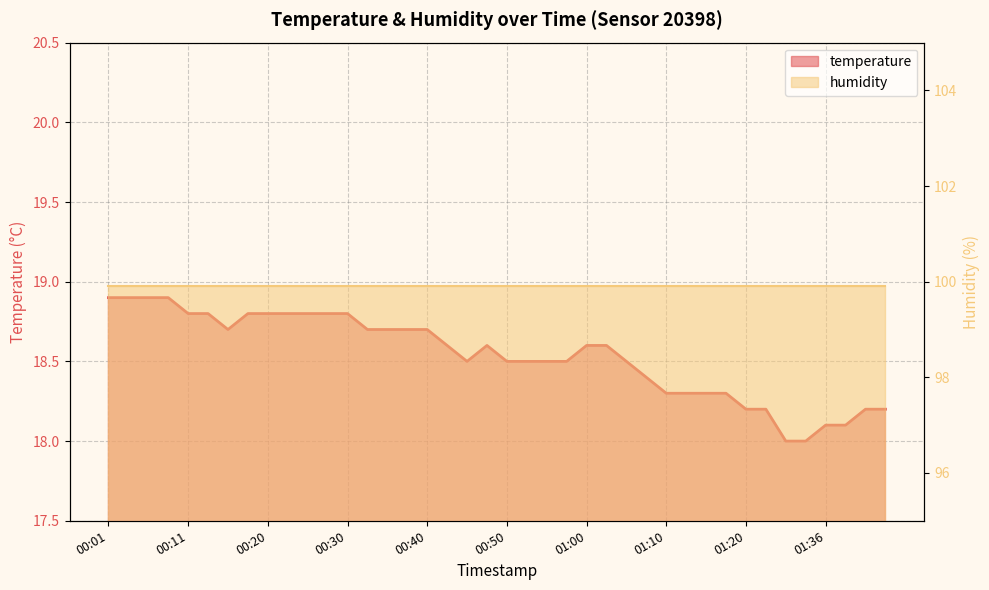

How many categories are shown in the chart?

40